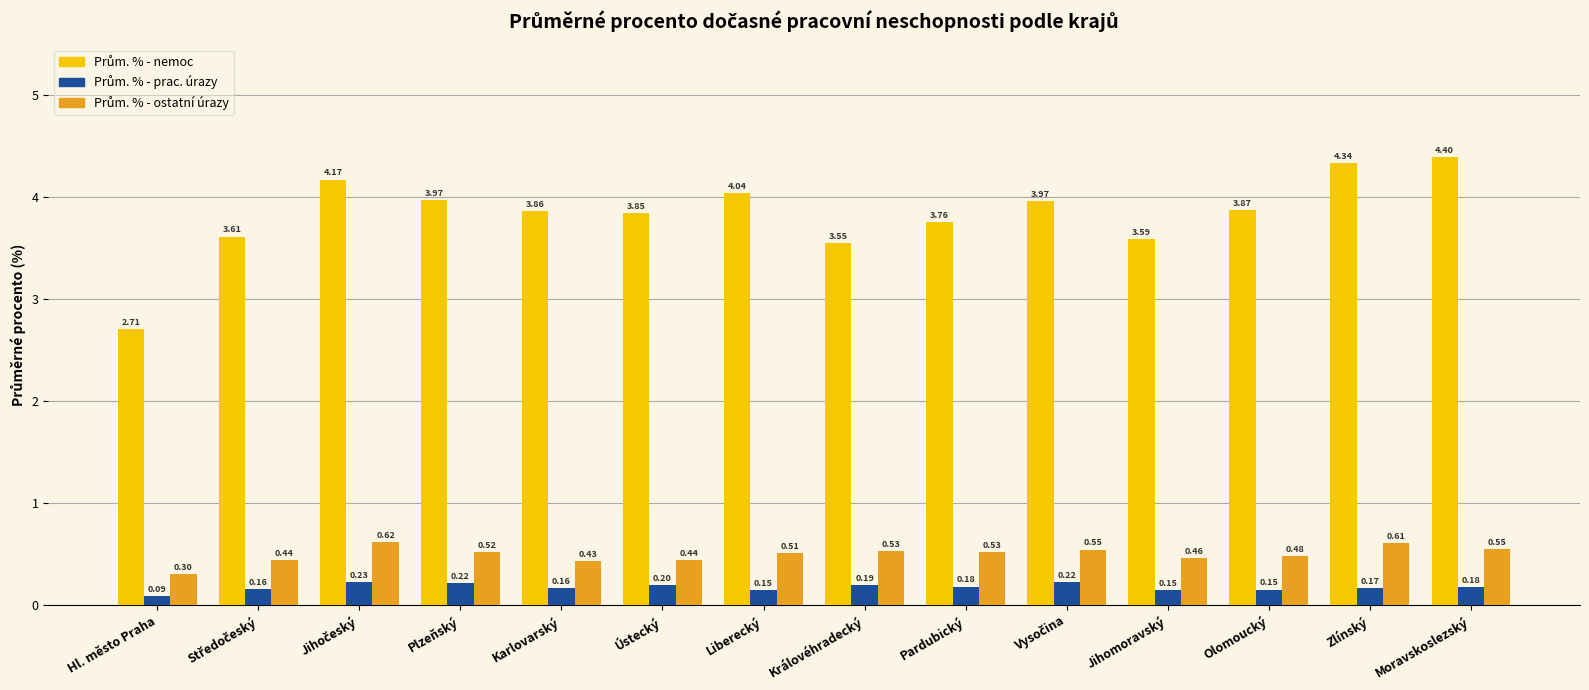

What position from the left is Hl. město Praha?

1